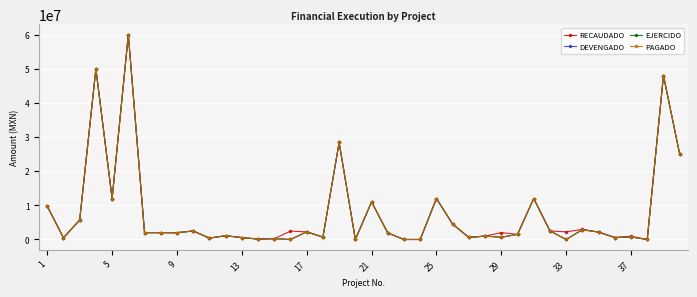

True or false: EJERCIDO and PAGADO cross at least once.

False